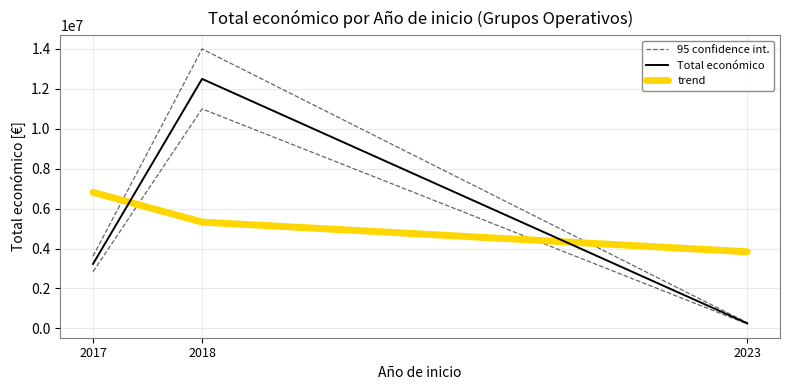

What is the value of the trend point at the 1st from the left?

6810814.8